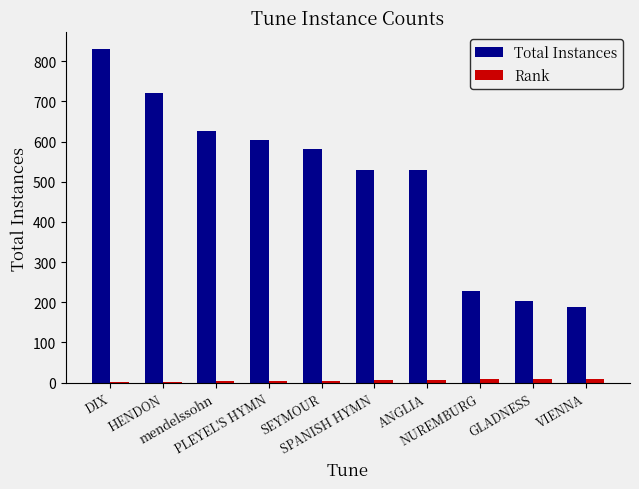

What is the difference between the Rank values at SEYMOUR and mendelssohn?

2